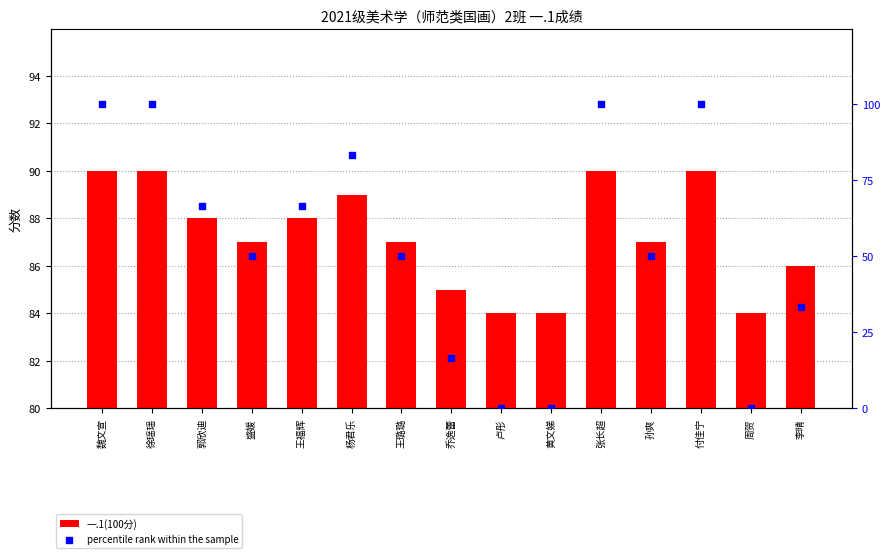

Which series reaches the minimum Y coordinate?

percentile rank within the sample